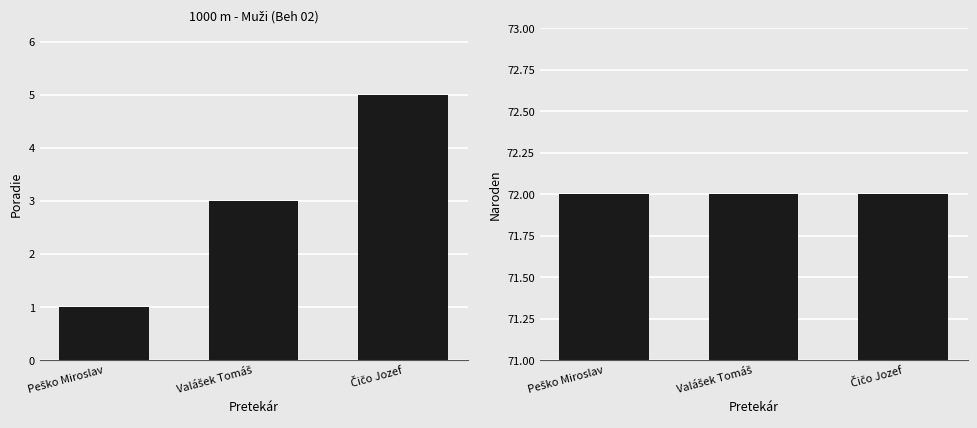

The value of Poradie at Čičo Jozef is 5. True or false?

True